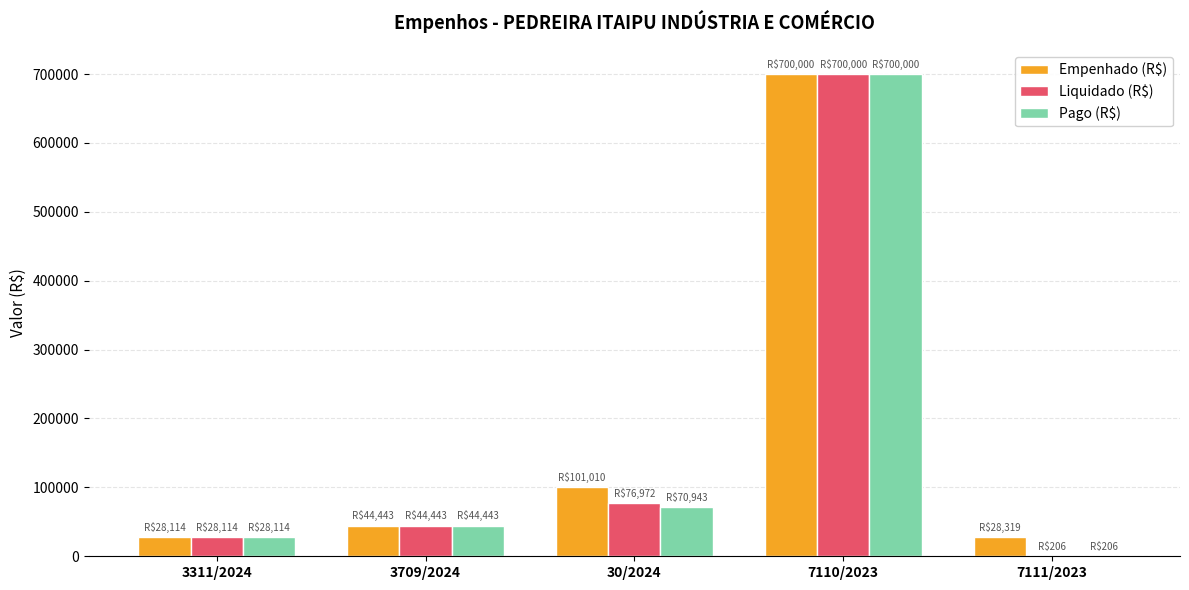

What is the total value across all series at 7110/2023?

2100000.0